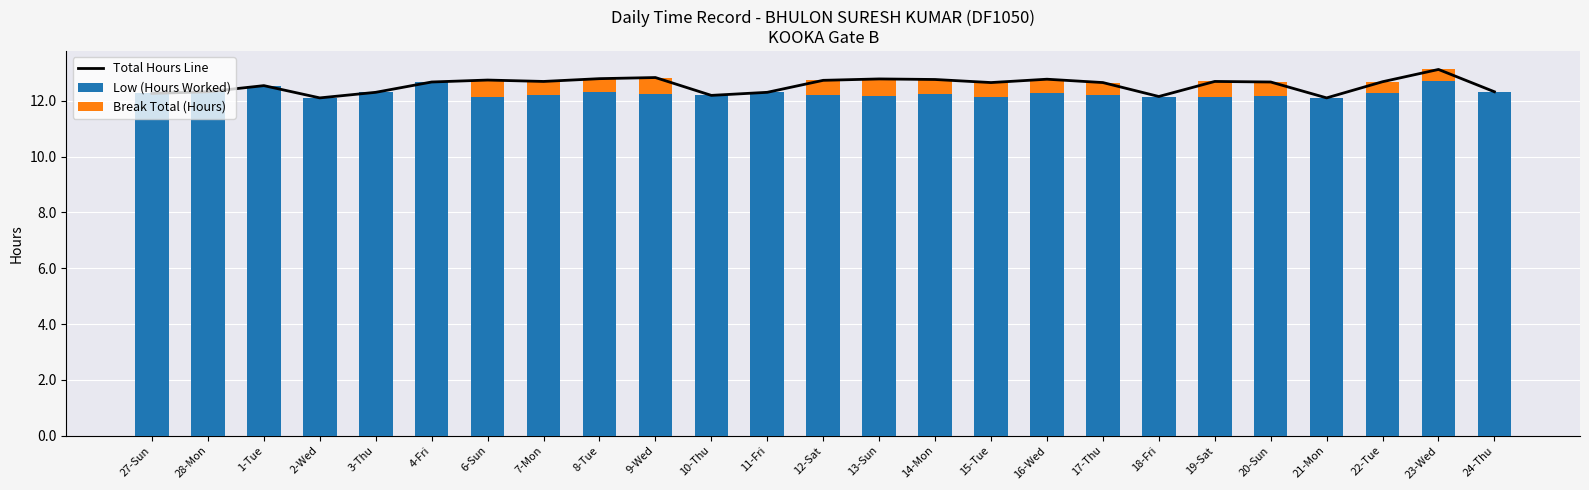

Count the Low (Hours Worked) values in the range 12 to 13.

25